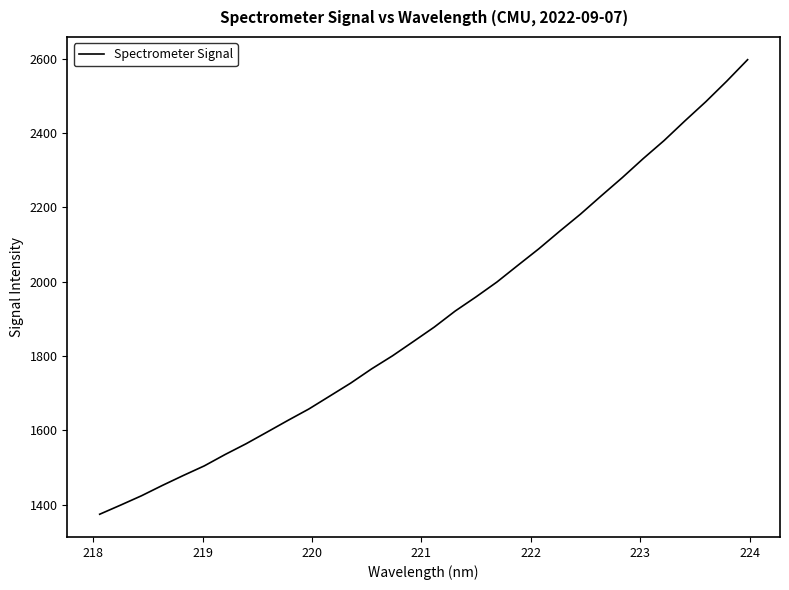

Count the number of data series in this chart.

1